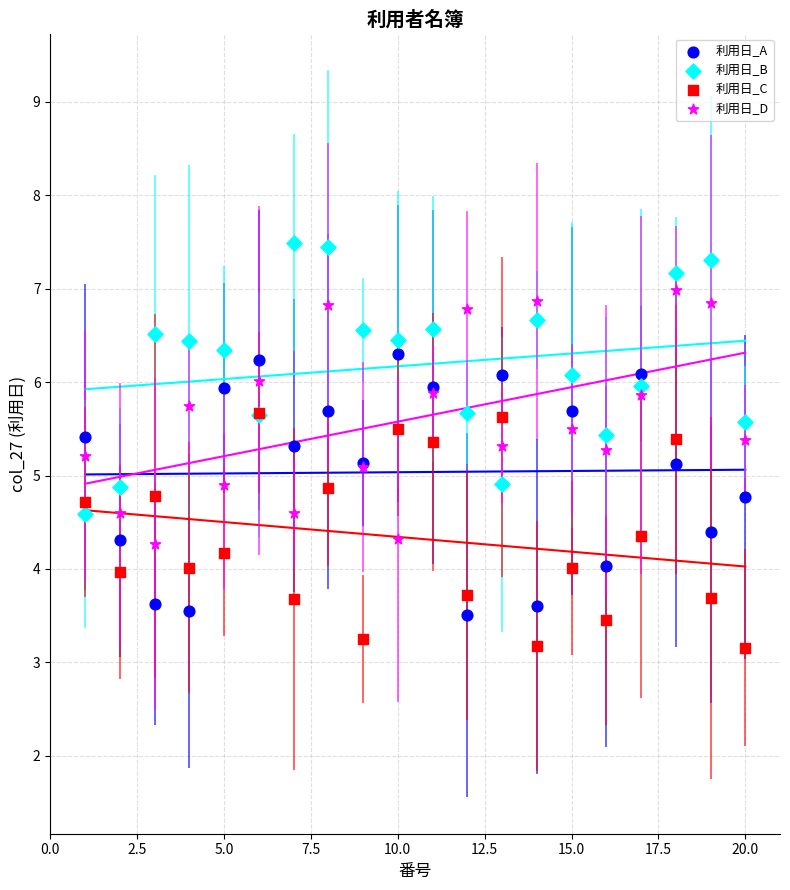

Which series reaches the minimum Y coordinate?

利用日_C